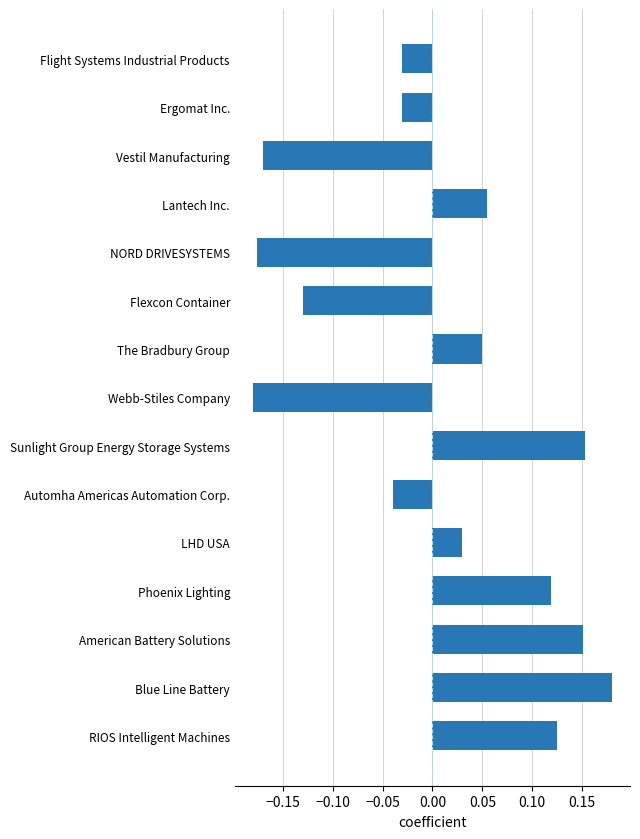

What position from the top is The Bradbury Group?

7